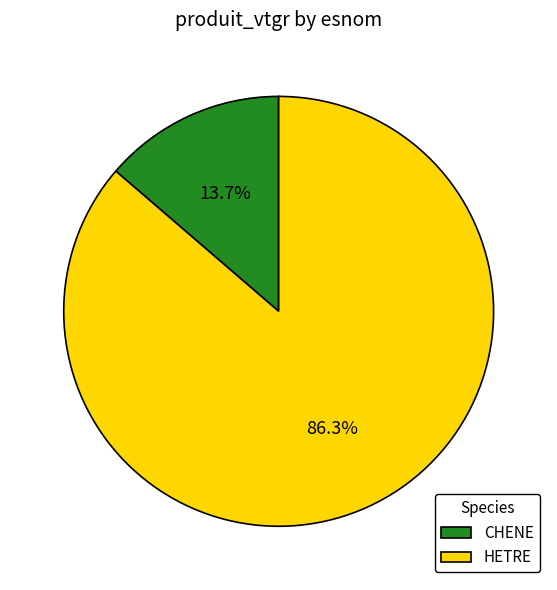

What percentage is the CHENE slice, to the nearest percent?

14%